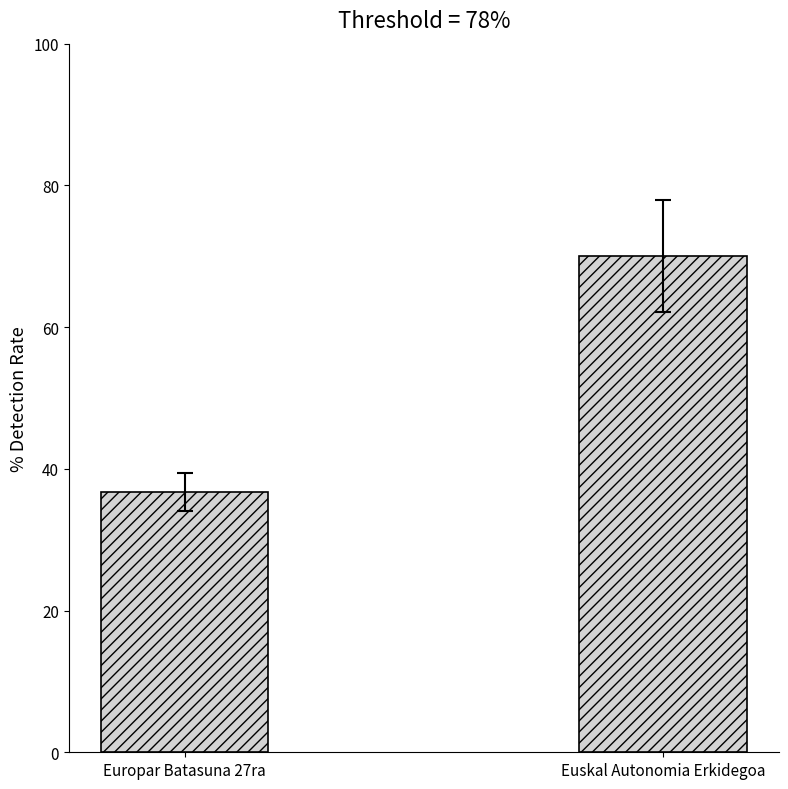

Are the bars grouped side by side (vs. stacked)?

No